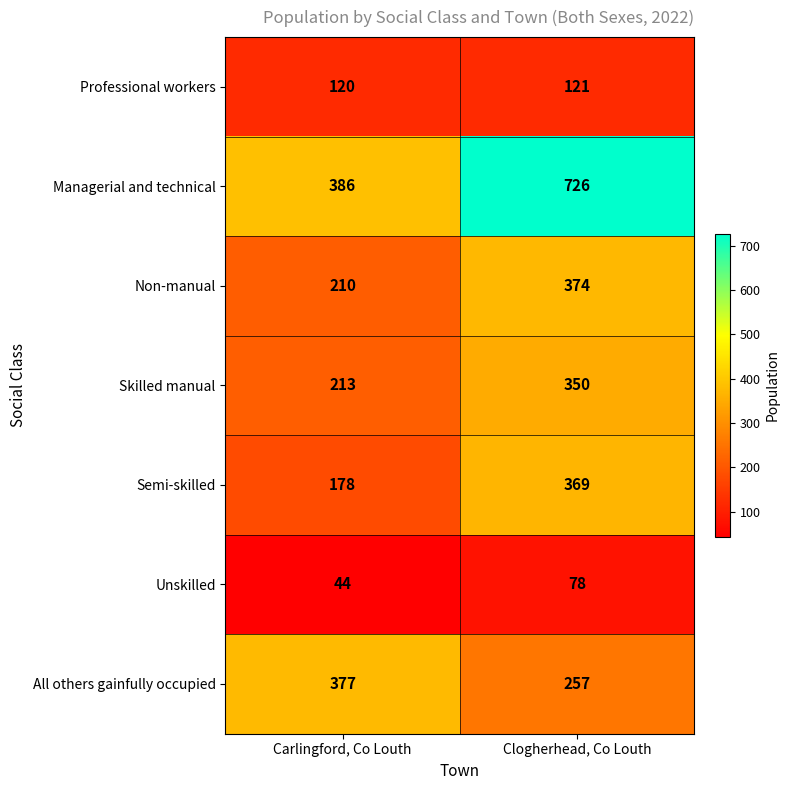

Reading left to right, list all the values displayed in this chart.

Professional workers: 120	121
Managerial and technical: 386	726
Non-manual: 210	374
Skilled manual: 213	350
Semi-skilled: 178	369
Unskilled: 44	78
All others gainfully occupied: 377	257